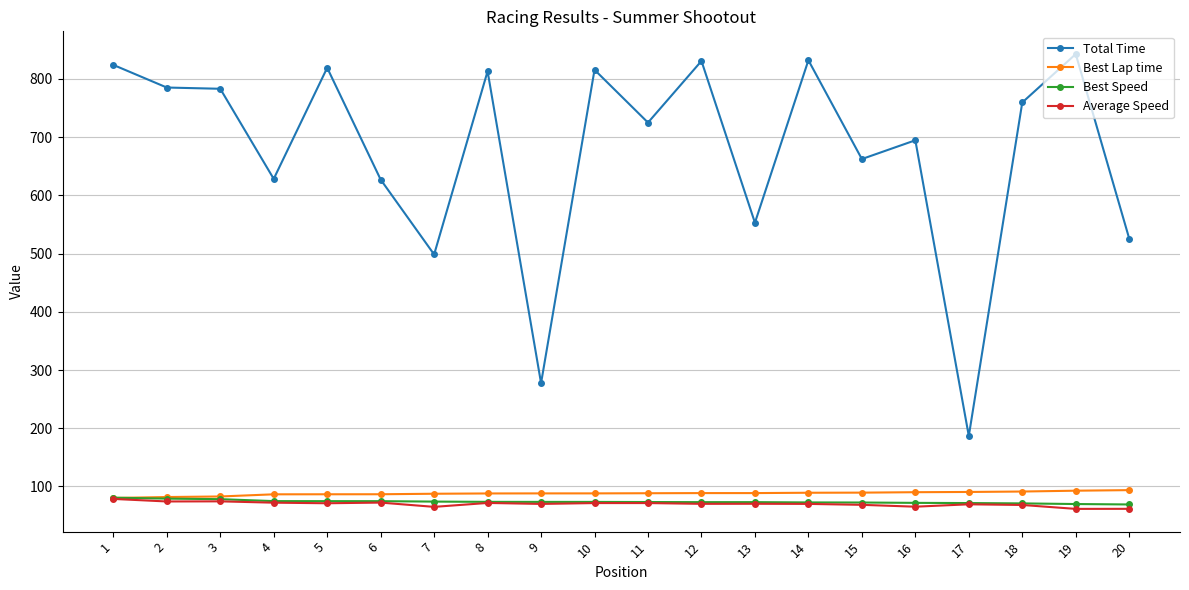

What are all the series names shown in the legend?

Total Time, Best Lap time, Best Speed, Average Speed